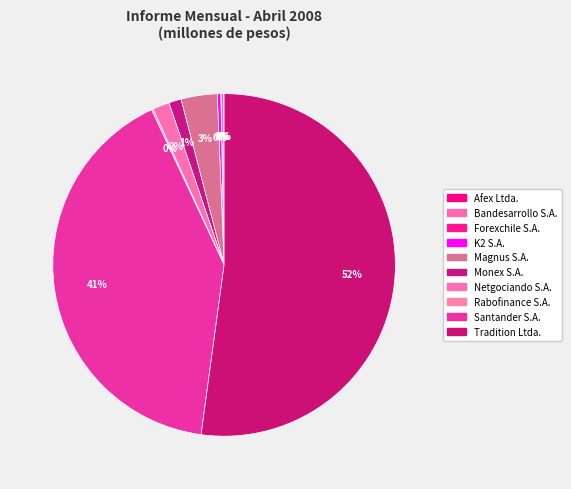

Combined, do K2 S.A. and Monex S.A. account for over 50%?

No